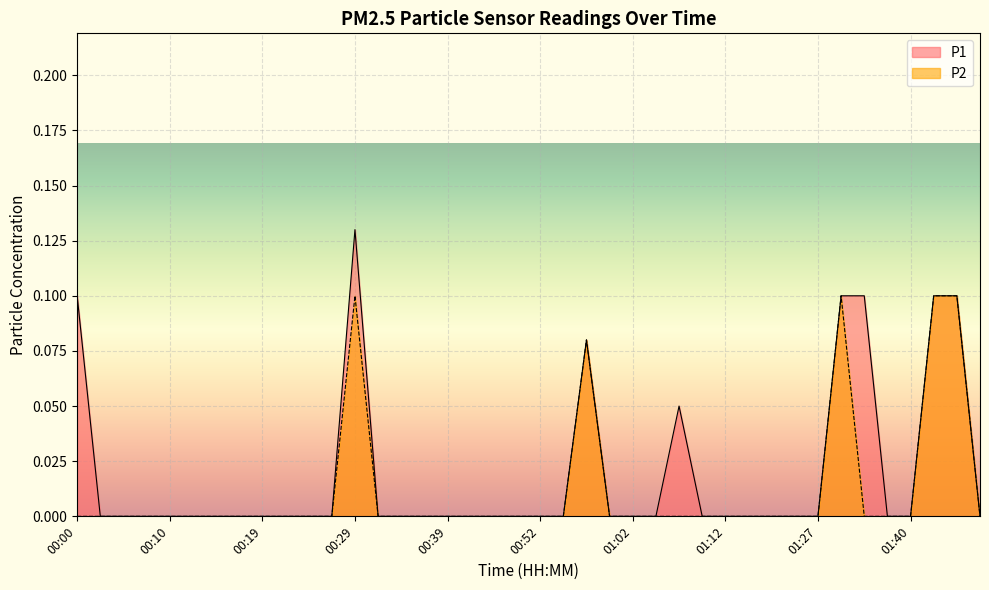

True or false: P1 and P2 intersect in this chart.

False